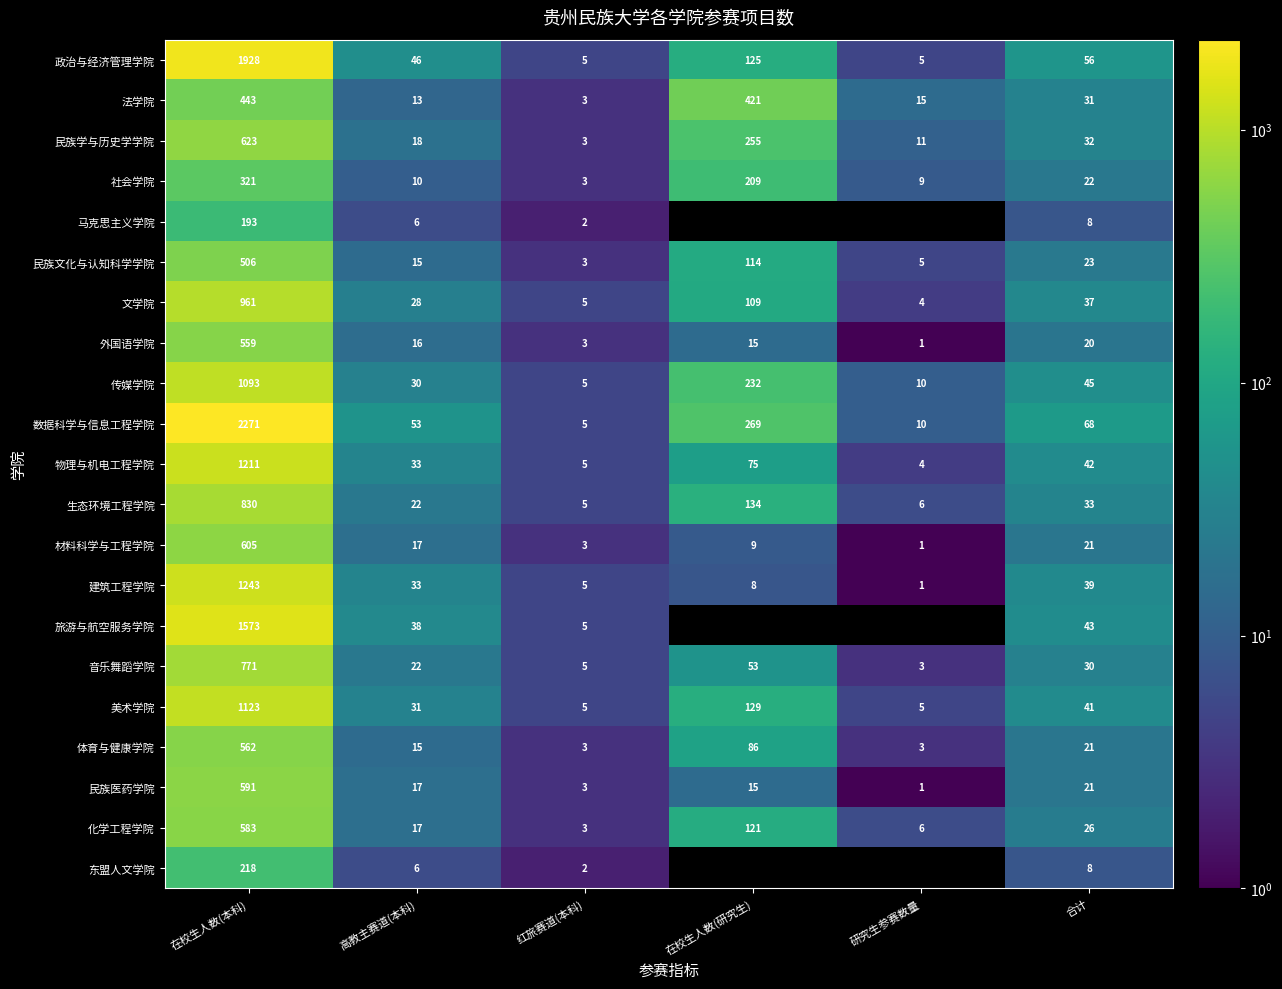

Rank the categories by 建筑工程学院 value from highest to lowest.

在校生人数(本科), 合计, 高教主赛道(本科), 在校生人数(研究生), 红旅赛道(本科), 研究生参赛数量